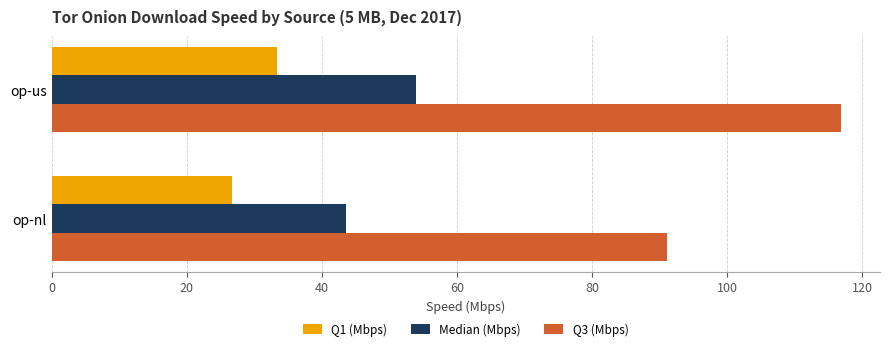

Rank the series at op-nl from highest to lowest value.

Q3 (Mbps), Median (Mbps), Q1 (Mbps)